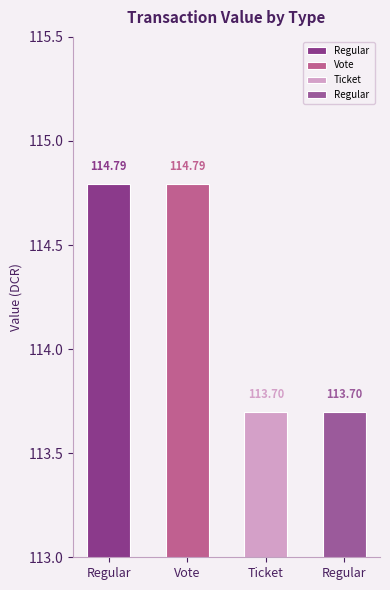

What is the difference between the second highest and second lowest values?

1.1